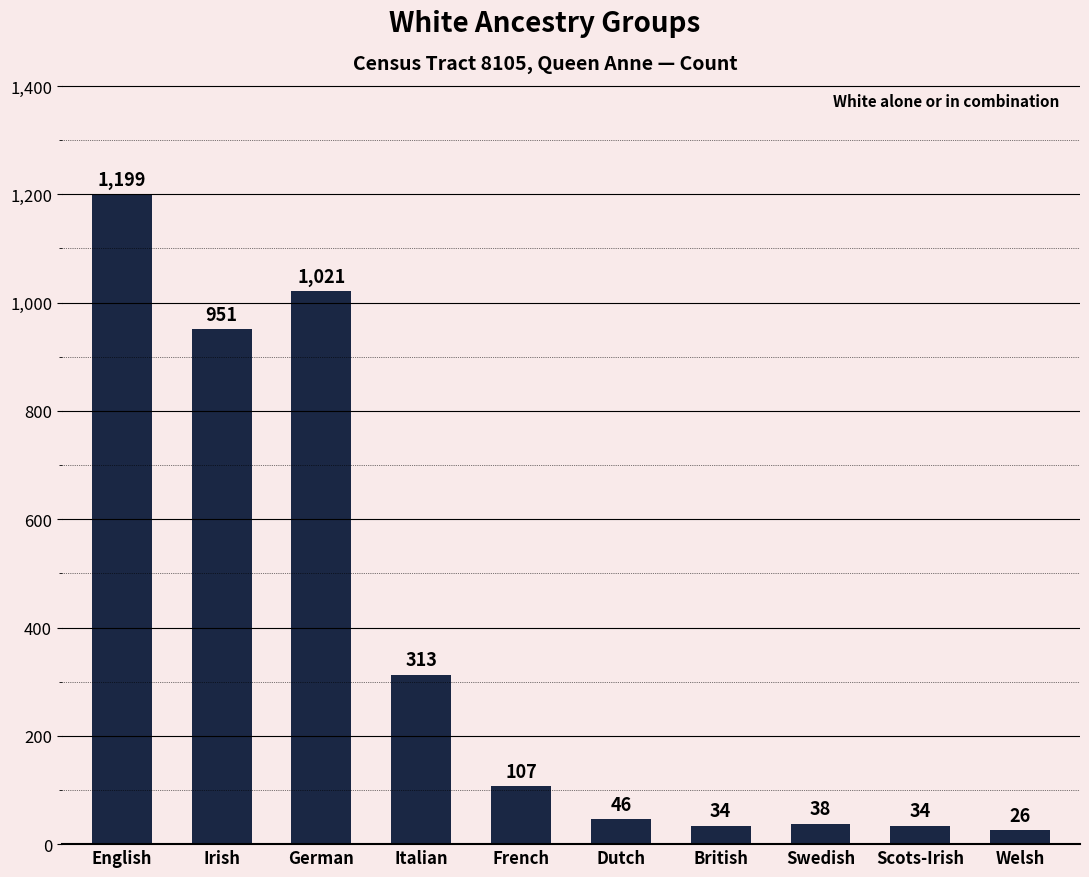

What is the minimum value shown in the chart?

26